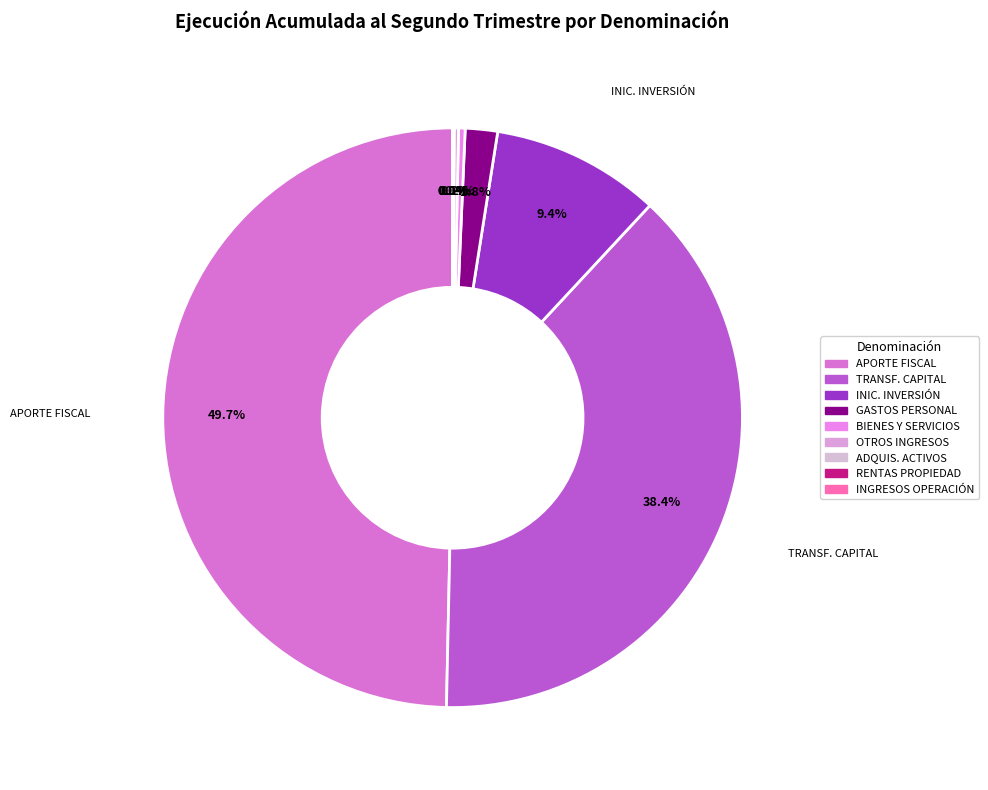

To the nearest percent, what is the average slice percentage?

11%